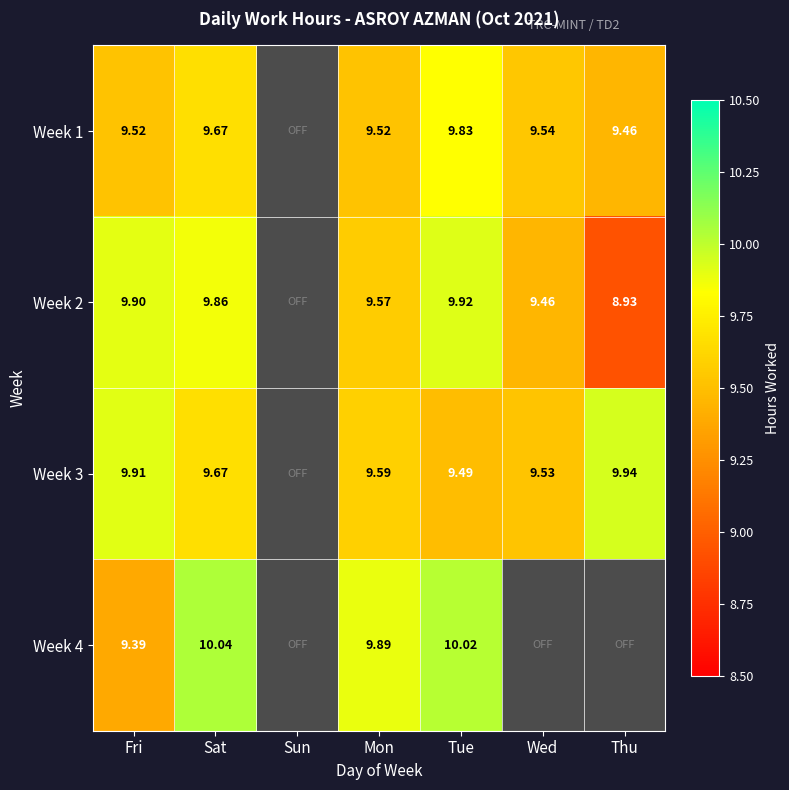

At Mon, list the series in order from largest to smallest.

Week 4, Week 3, Week 2, Week 1